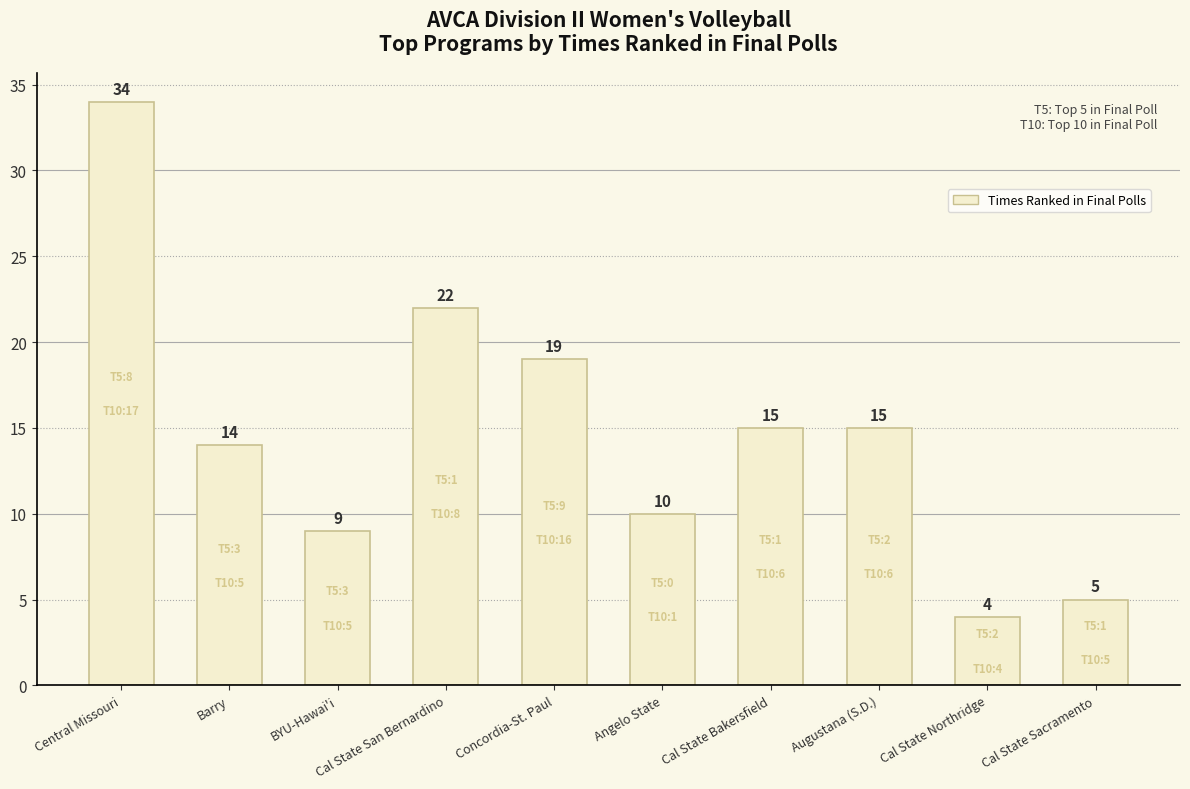

How many values are below 15?

5